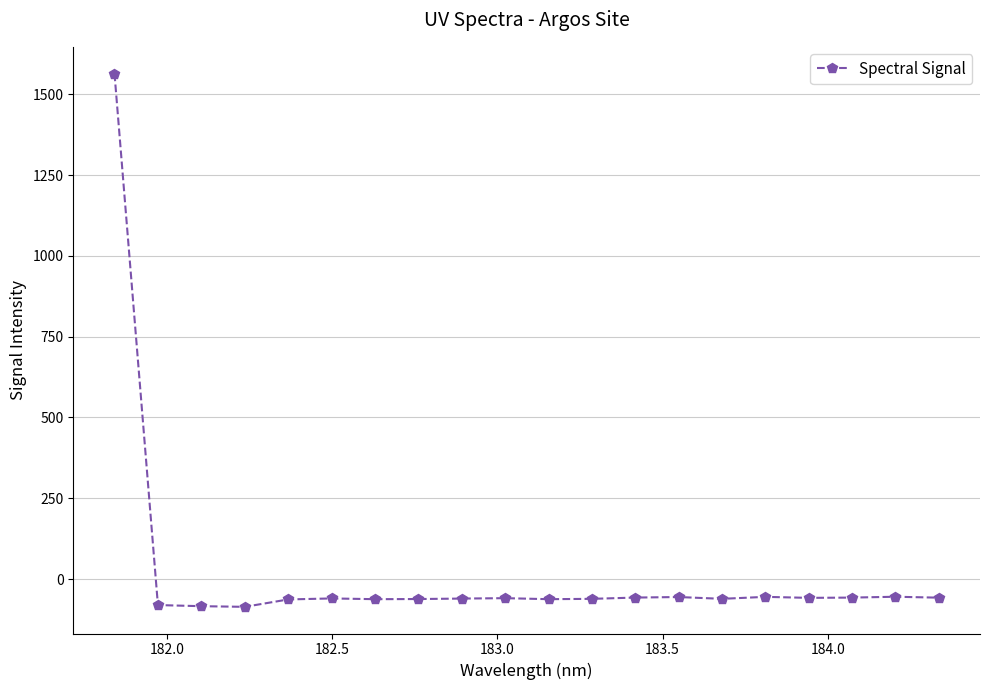

What is the average value?

18.2